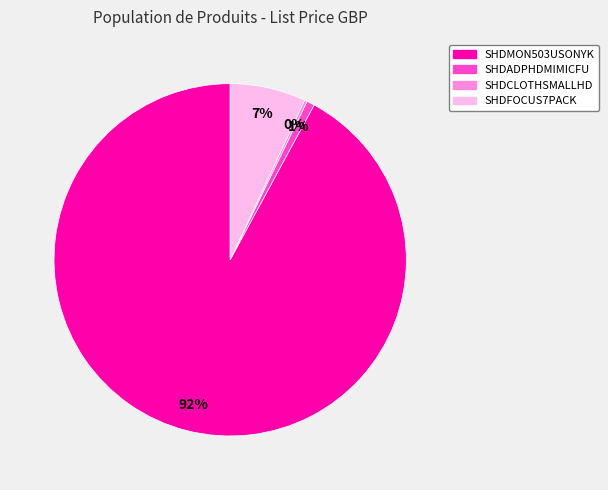

Is it true that SHDMON503USONYK is 84% of the pie?

False